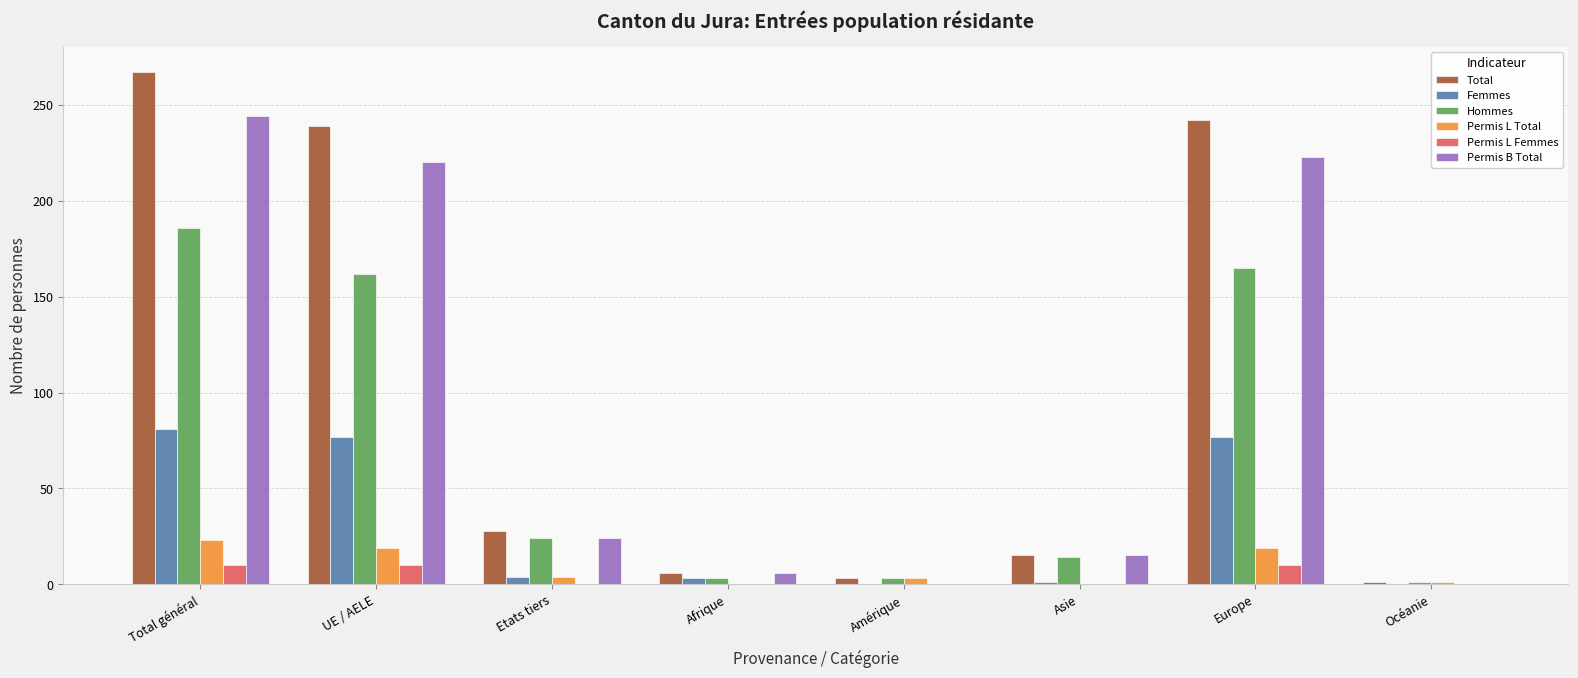

What is the approximate value of Hommes at Etats tiers, to the nearest 5?

25